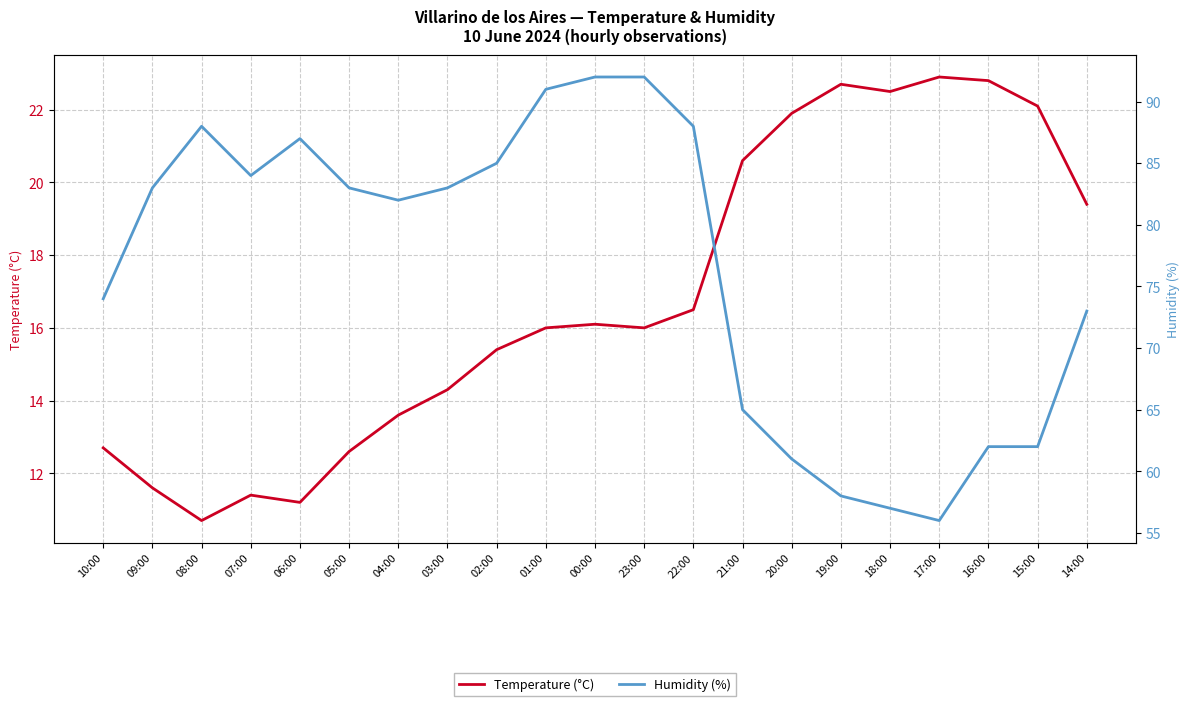

At which category is the sum across all series the highest?

00:00